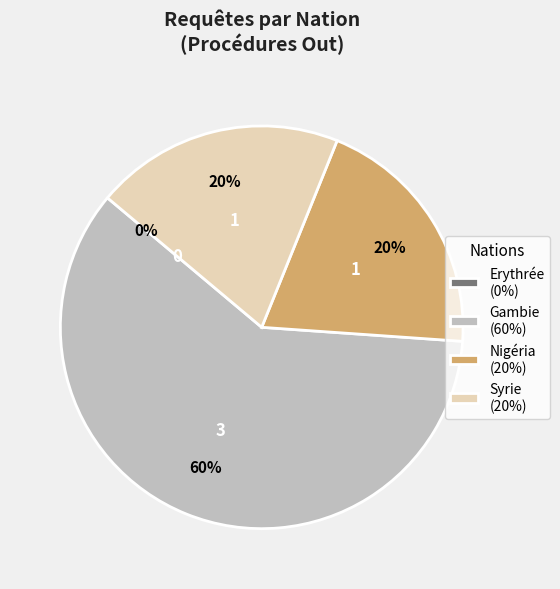

Between Nigéria and Gambie, which is larger?

Gambie